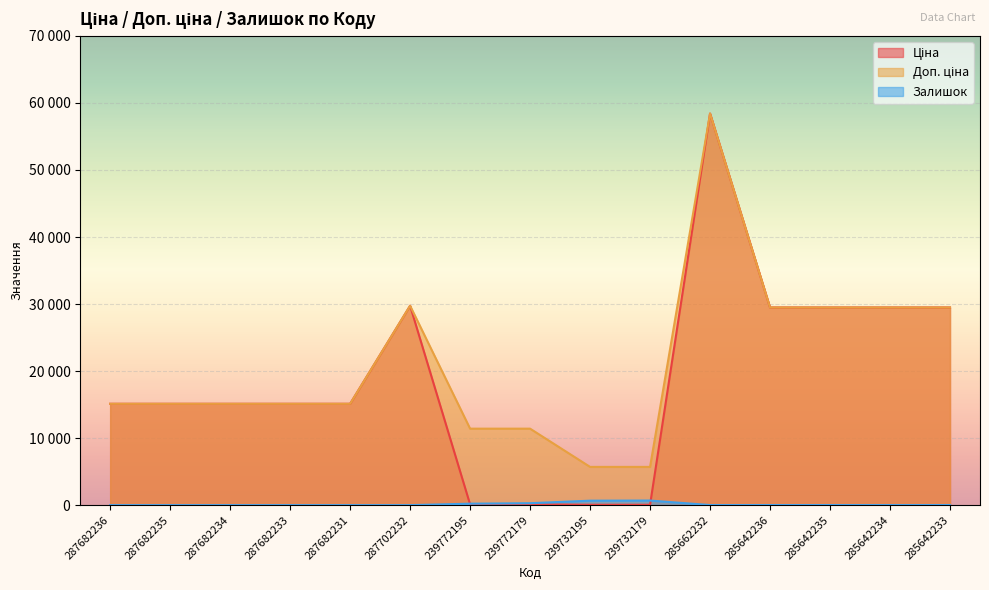

At which category is the sum across all series the highest?

285662232